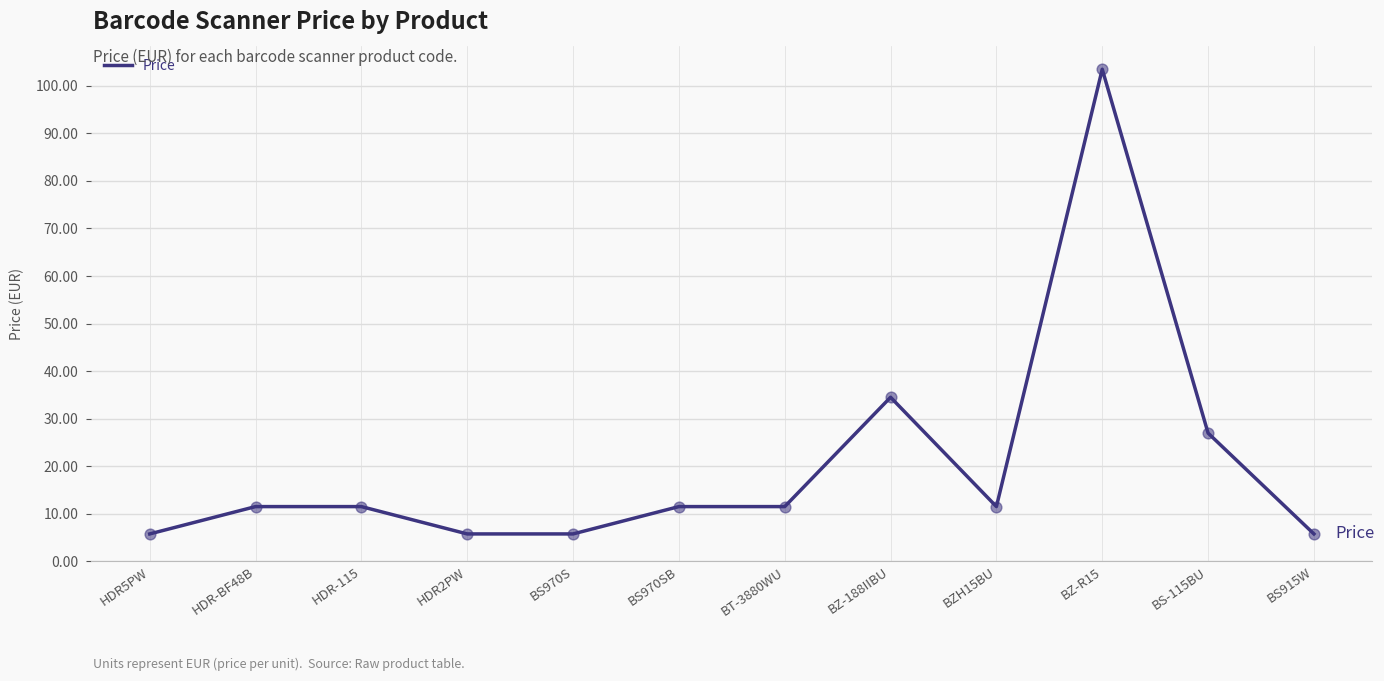

What is the ratio of the value at HDR2PW to the value at BZ-R15?

0.1